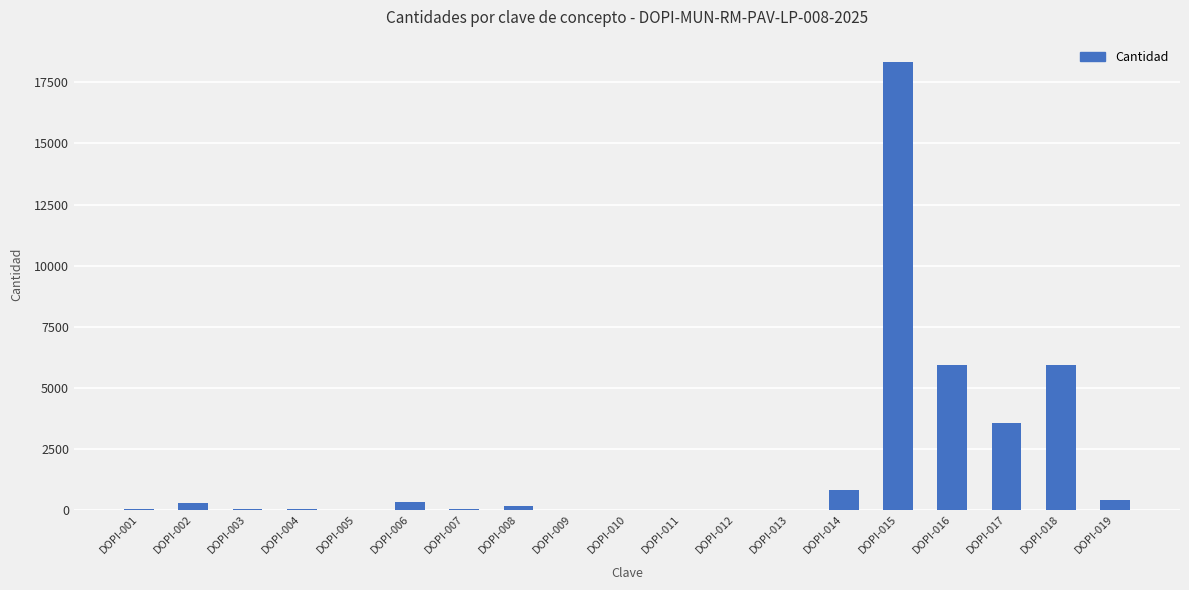

What is the maximum value shown in the chart?

18333.8